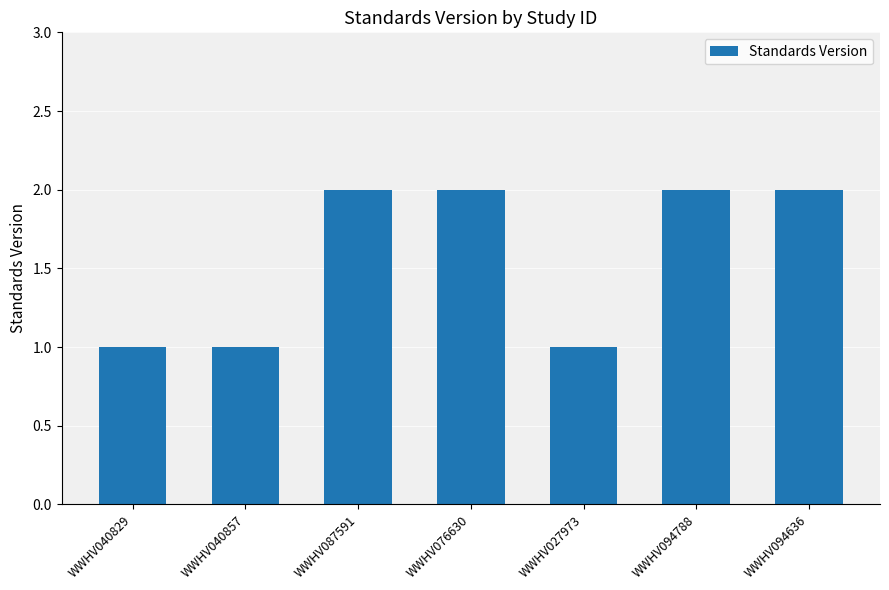

Reading left to right, what are all the values shown in this chart?

1	1	2	2	1	2	2